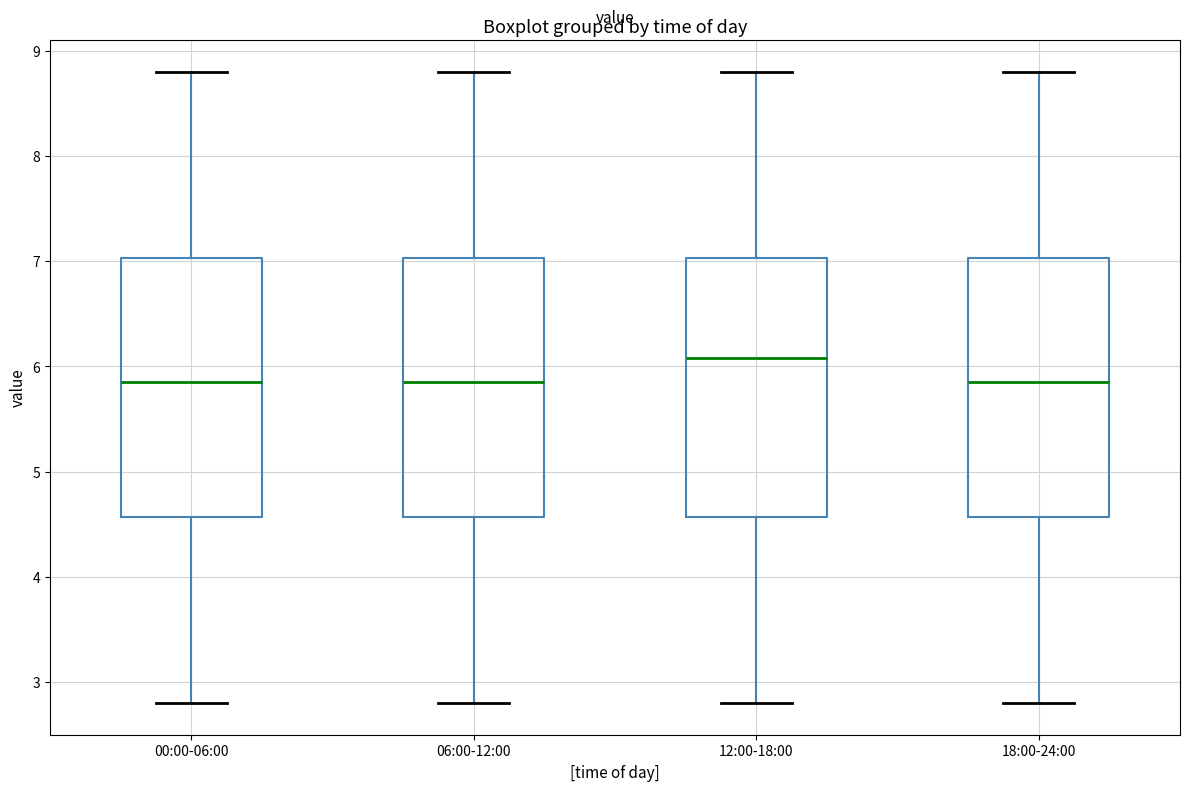

Reading left to right, transcribe this box plot: for each box, give where its median line is, the range the box spans, and where its two whiskers end, as read against the y-axis. The values are not printed on the chart, so give them approximately, as read against the axis.

00:00-06:00: median 5.9, box 4.6 to 7.0, whiskers 2.8 to 8.8
06:00-12:00: median 5.9, box 4.6 to 7.0, whiskers 2.8 to 8.8
12:00-18:00: median 6.1, box 4.6 to 7.0, whiskers 2.8 to 8.8
18:00-24:00: median 5.9, box 4.6 to 7.0, whiskers 2.8 to 8.8